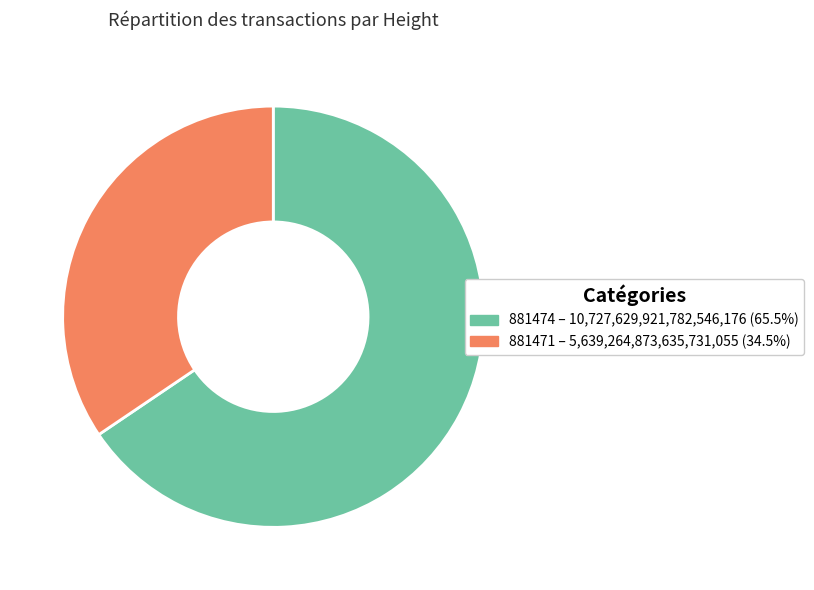

True or false: 881471 accounts for 34% of the total.

True